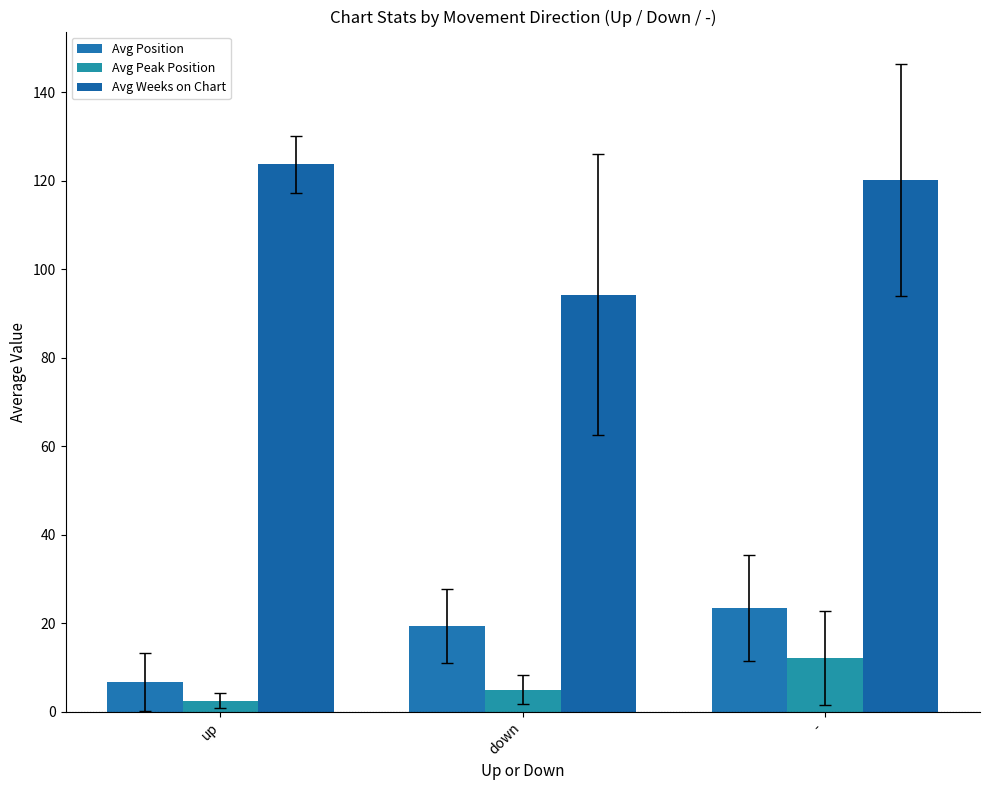

What are all the series names shown in the legend?

Avg Position, Avg Peak Position, Avg Weeks on Chart